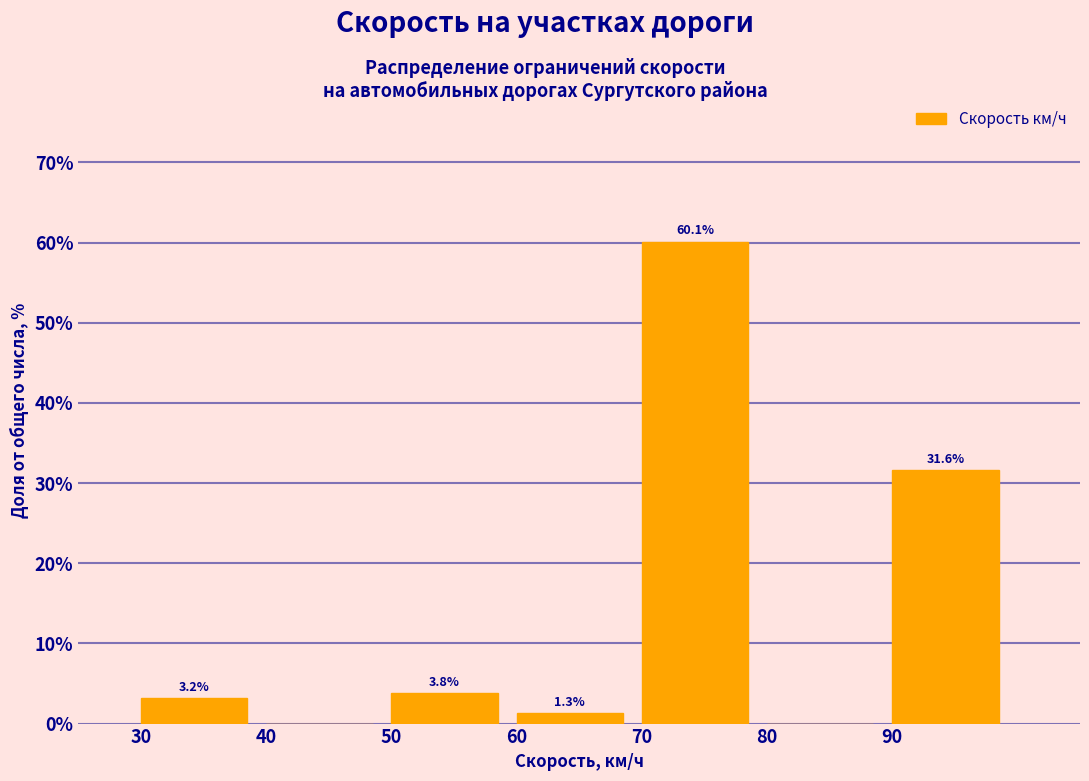

Reading right to left, extract all data points from this chart.

90=31.6	80=0.0	70=60.1	60=1.3	50=3.8	40=0.0	30=3.2